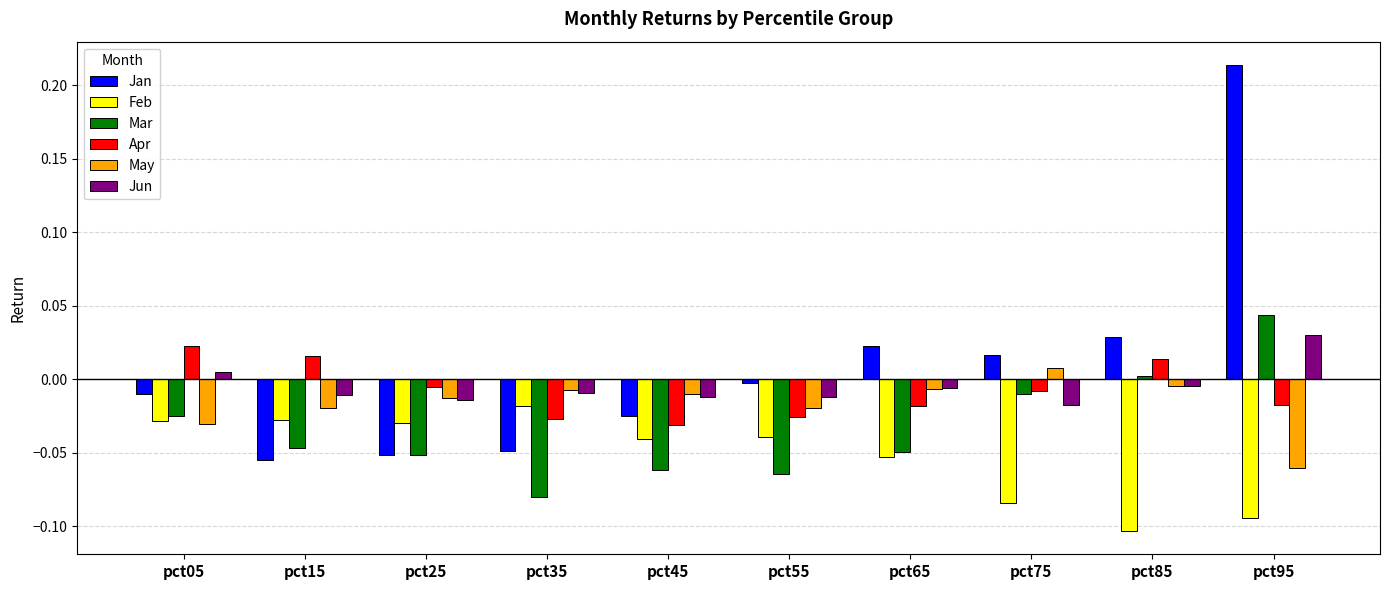

At which category is the sum across all series the highest?

pct95